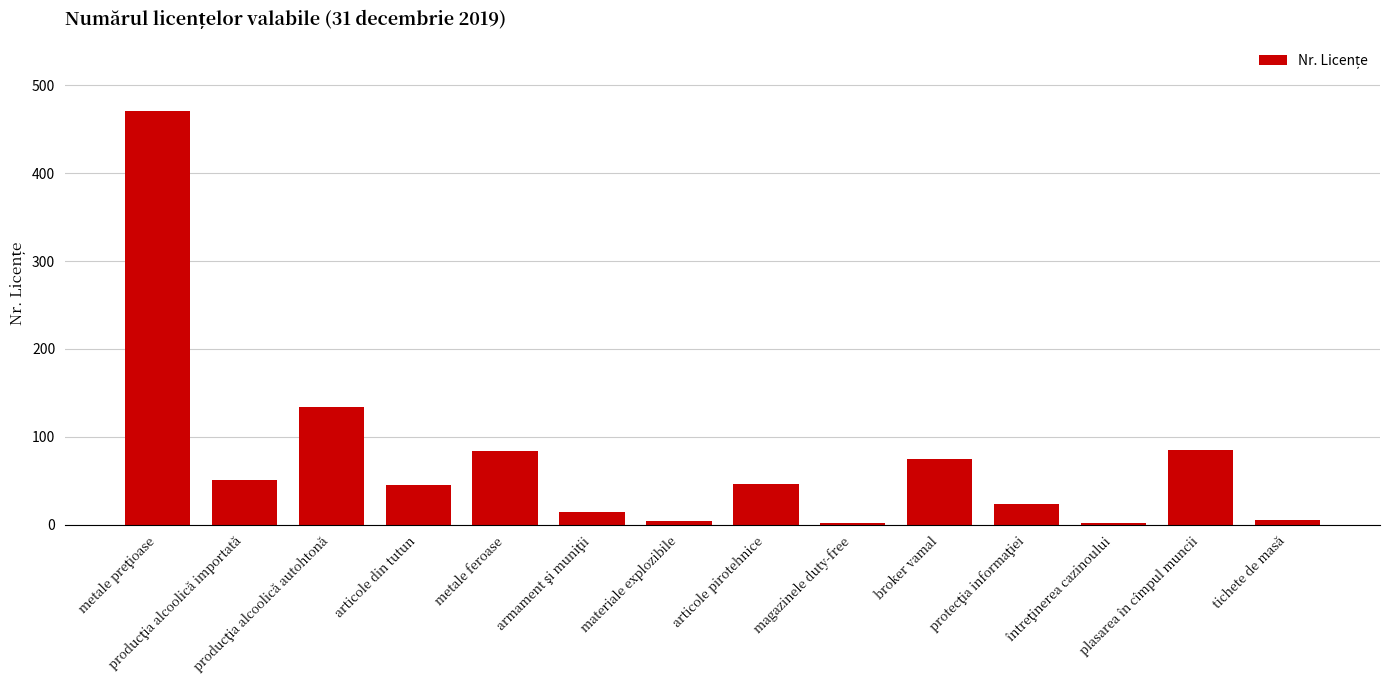

What is the maximum value shown in the chart?

471